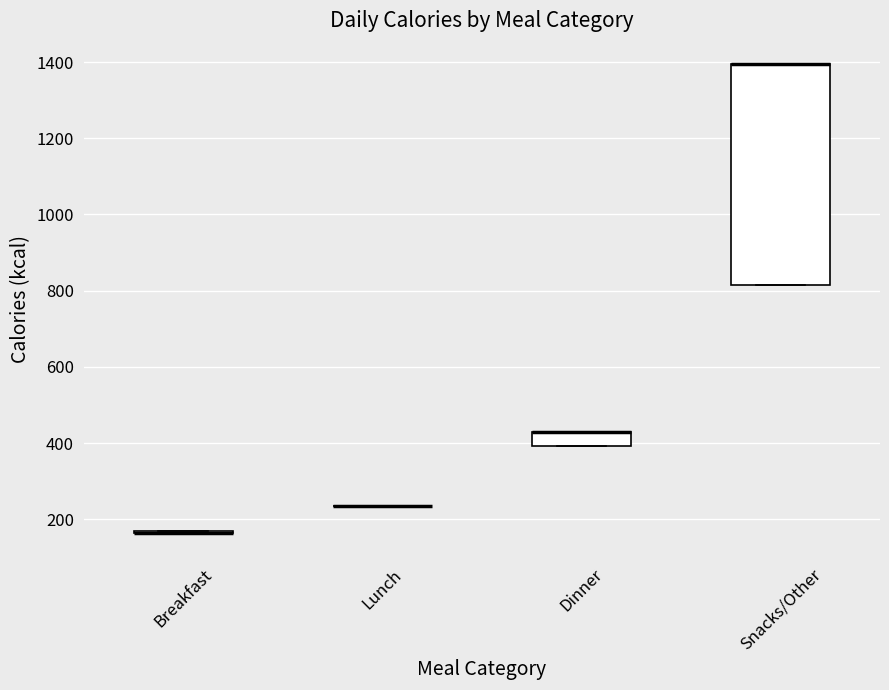

Comparing the boxes themselves (not the whiskers), which one is the tallest?

Snacks/Other